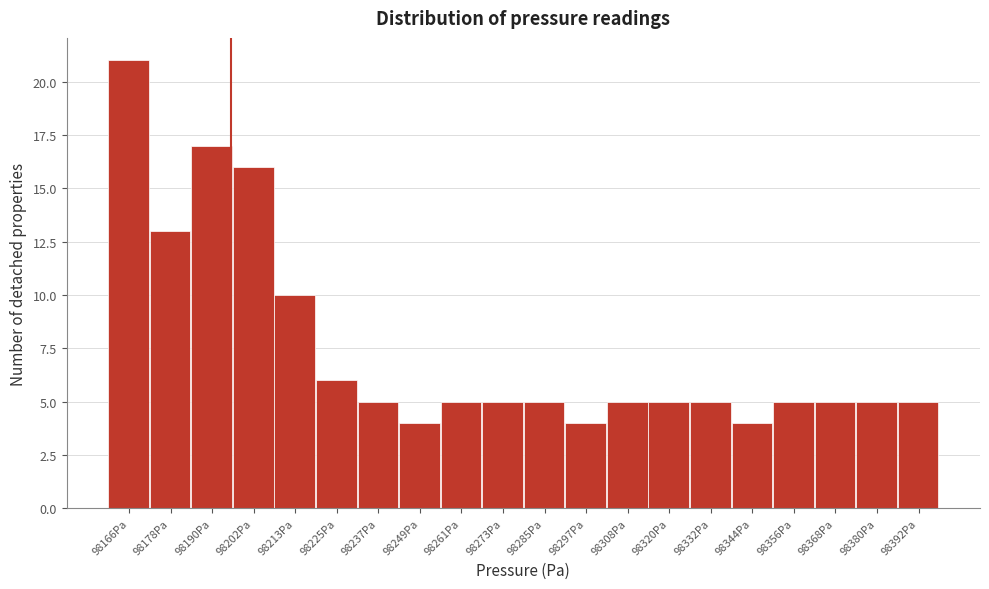

Over which range of the x-axis is the bar tallest?

98160 to 98172